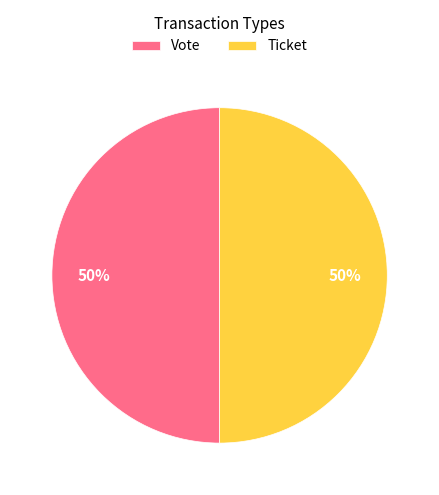

Combined, do Ticket and Vote account for over 50%?

Yes